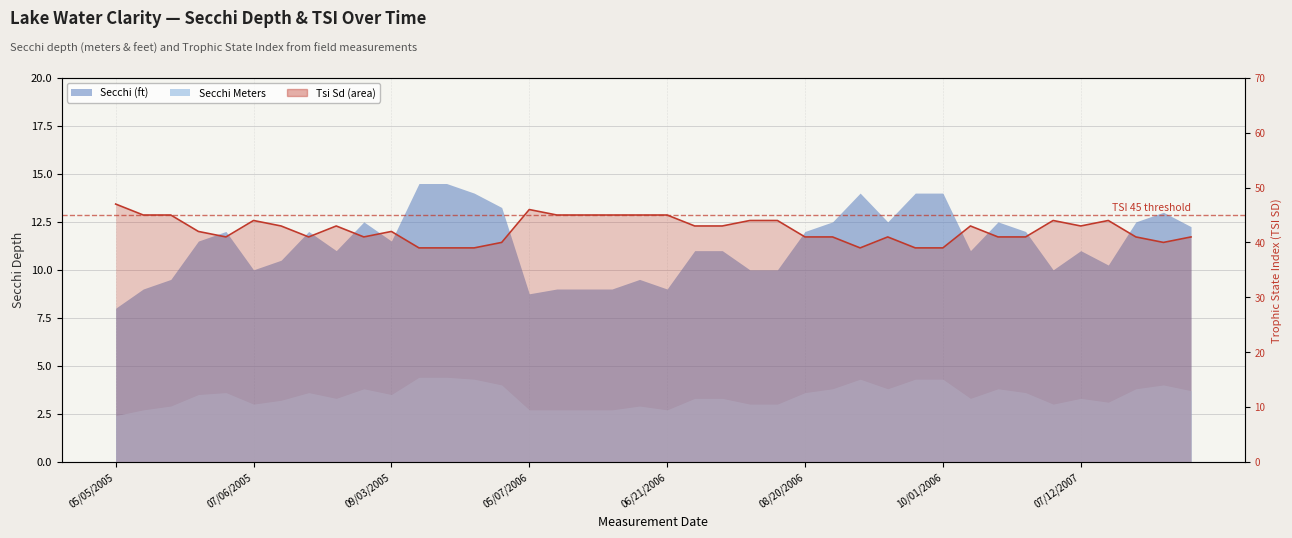

How many interior local peaks (higher than both neighbors) does the data have?

8